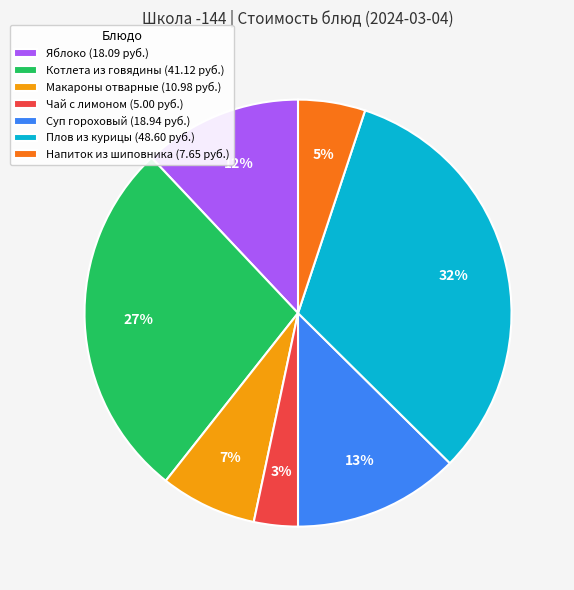

Count the number of slices in the pie.

7